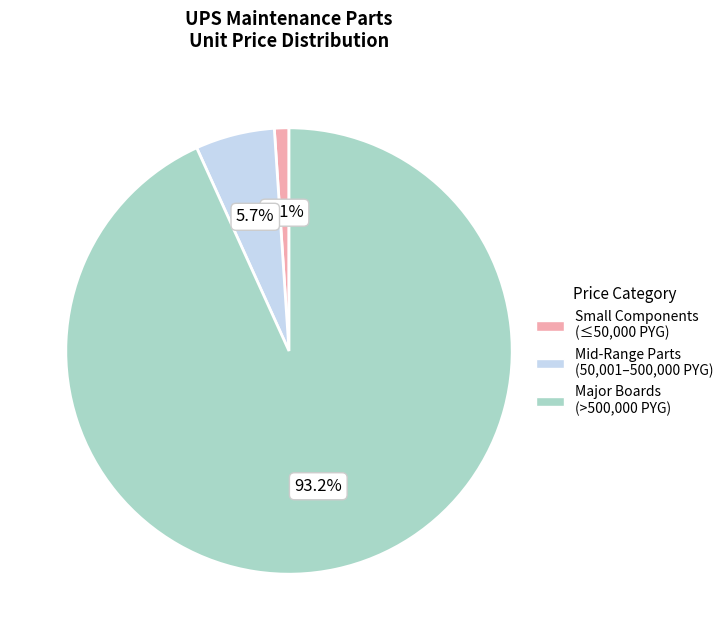

Which has a higher value, Small Components (≤50,000 PYG) or Major Boards (>500,000 PYG)?

Major Boards (>500,000 PYG)